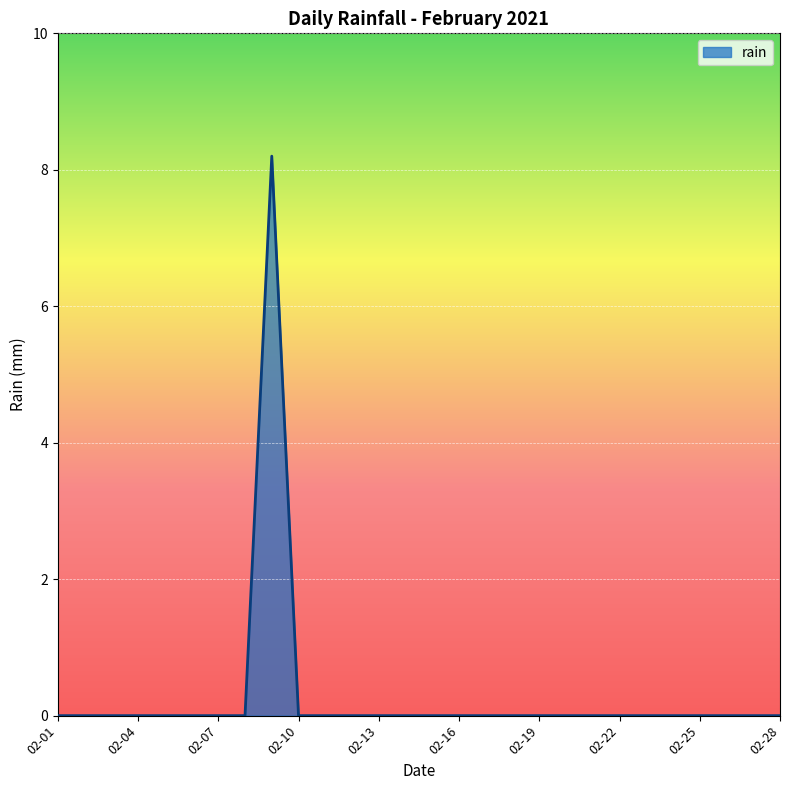

Count the values in the range 0 to 1.

27